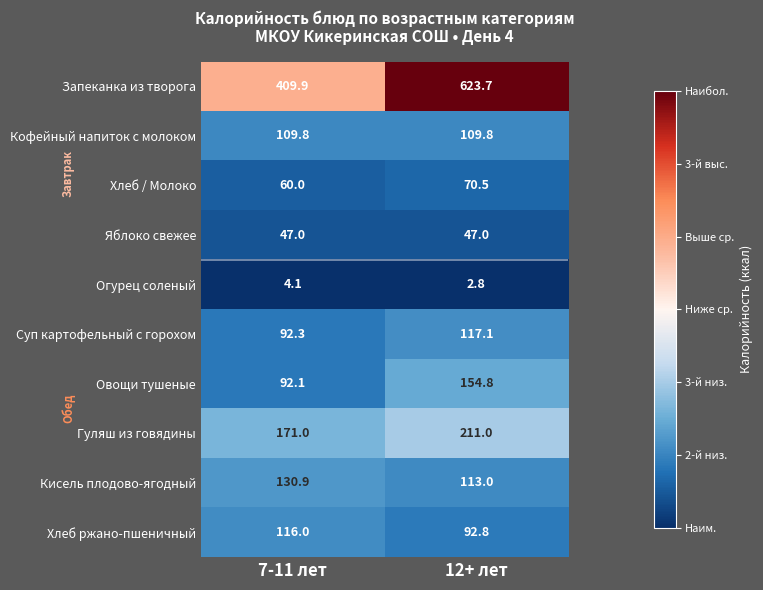

At which category does the chart reach its minimum across all series?

12+ лет